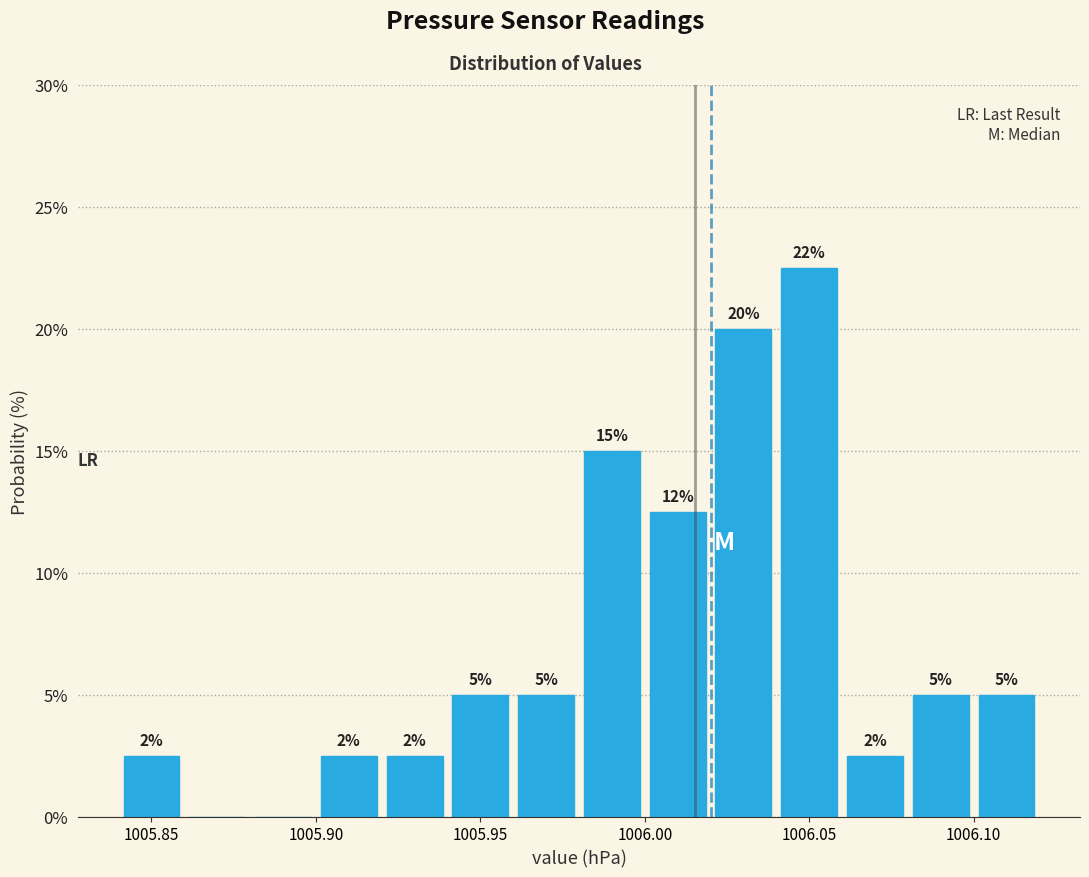

Which range on the x-axis has the tallest bar?

1006.04 to 1006.06